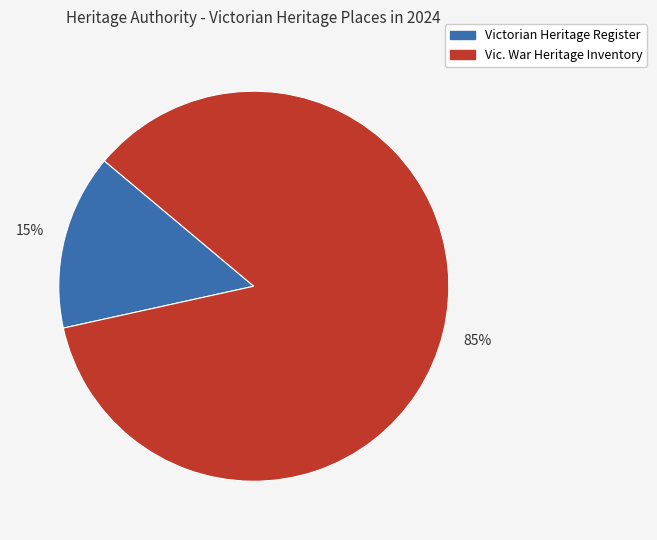

Is there any slice that represents more than half of the pie?

Yes